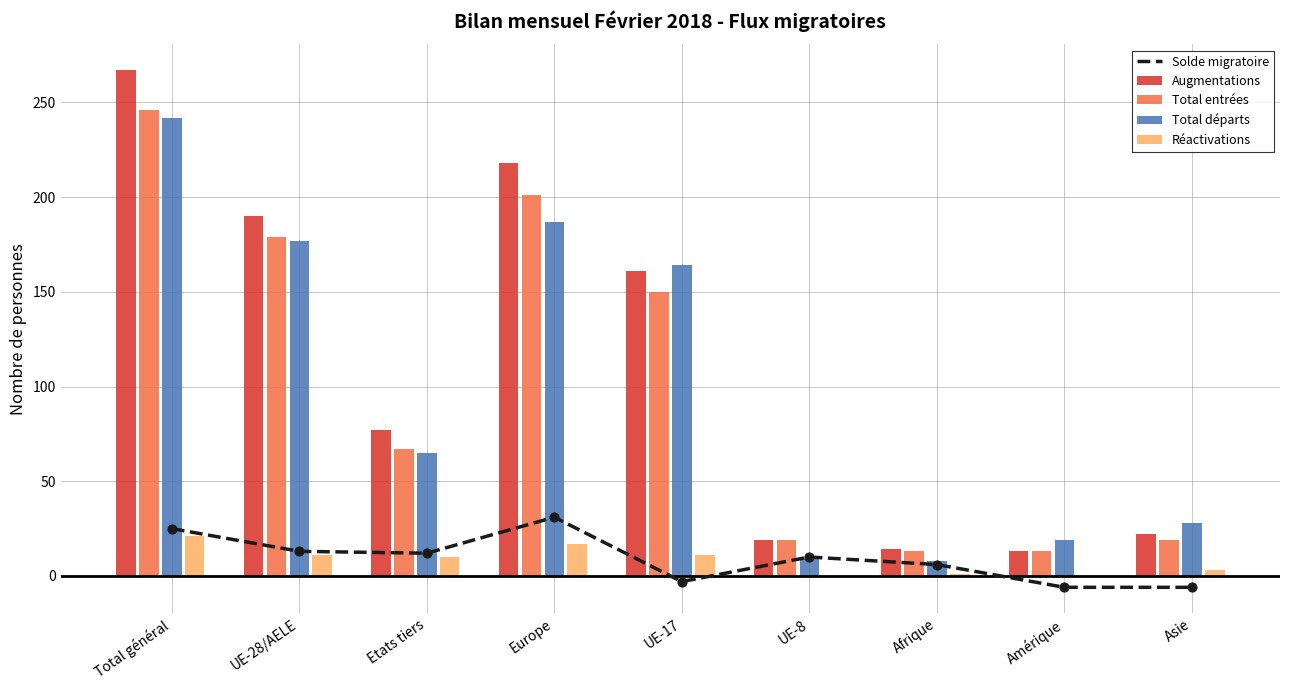

At how many categories does at least one series exceed 43?

5